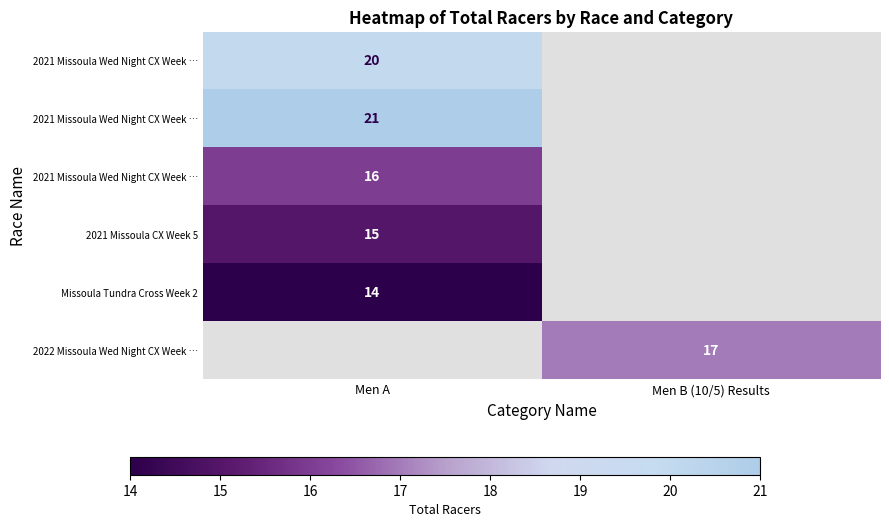

How many series are shown in this chart?

6